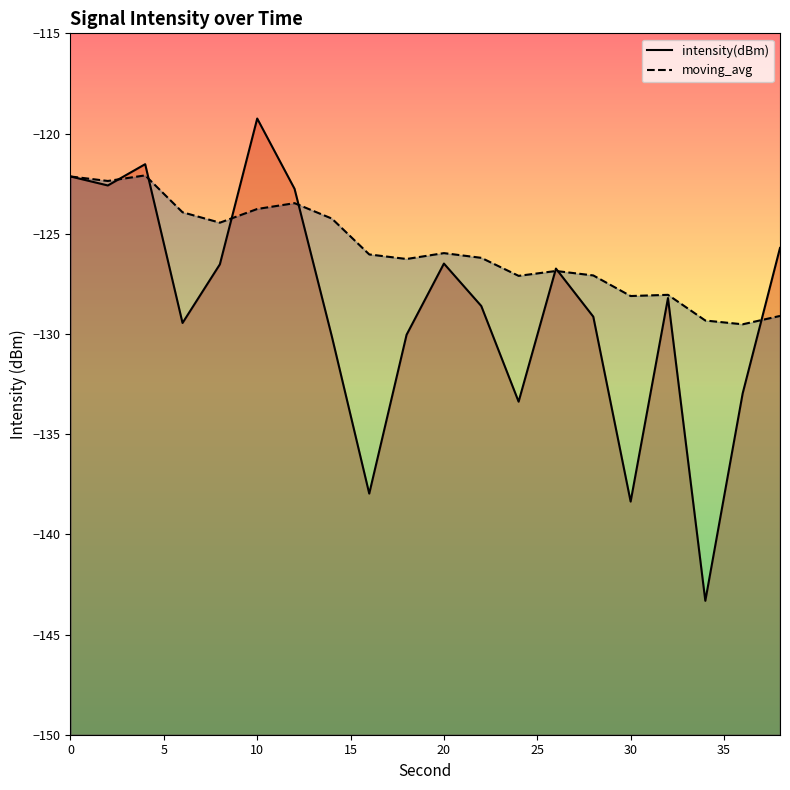

How many values in the intensity(dBm) series are below -128?

11